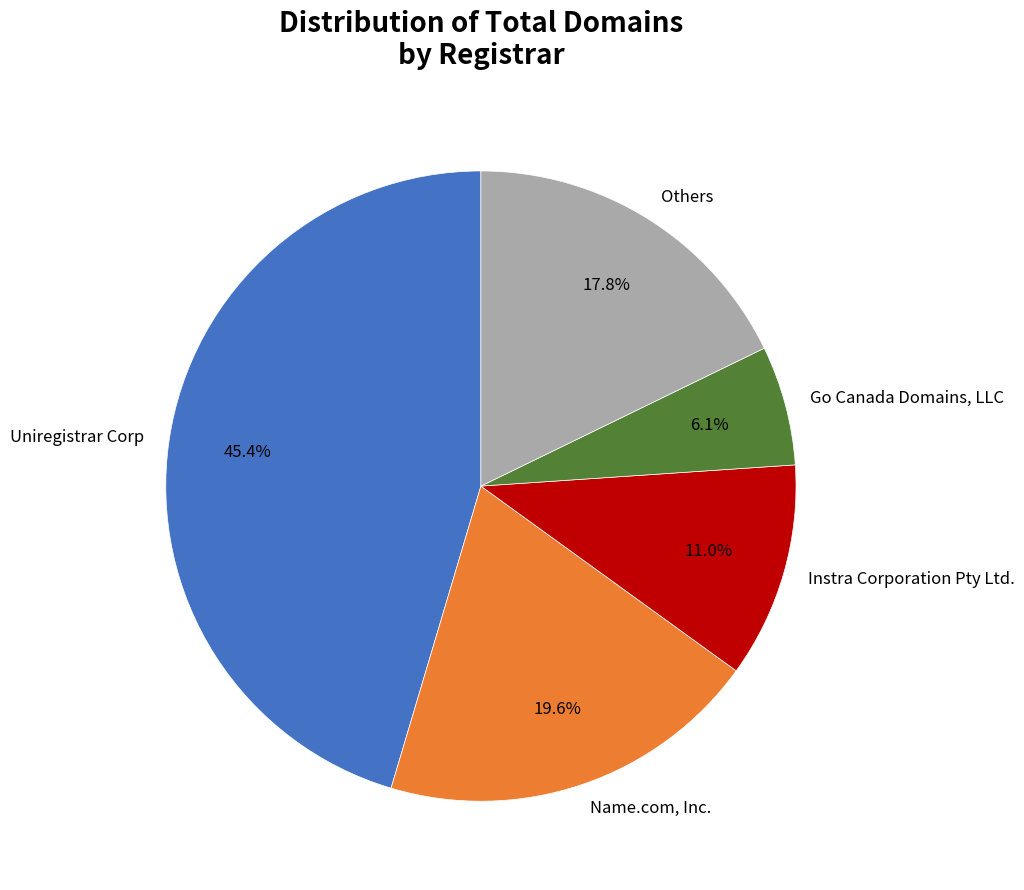

Does any single category account for the majority?

No